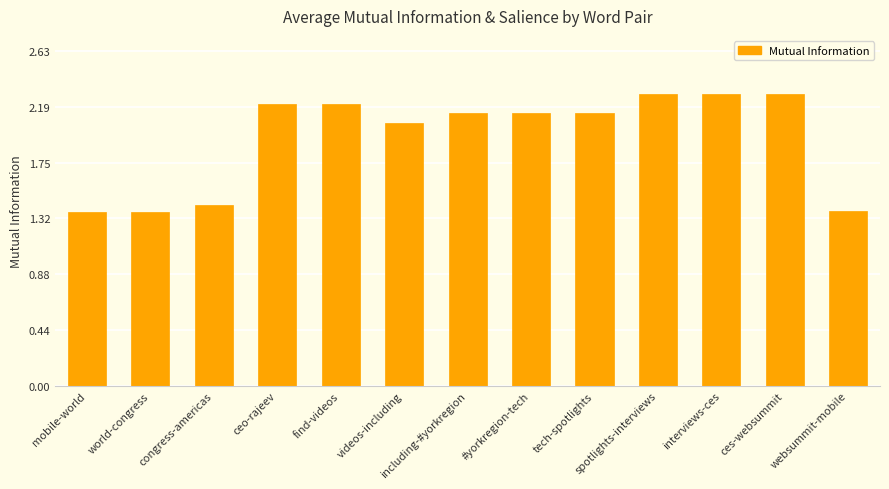

What is the maximum value shown in the chart?

2.3